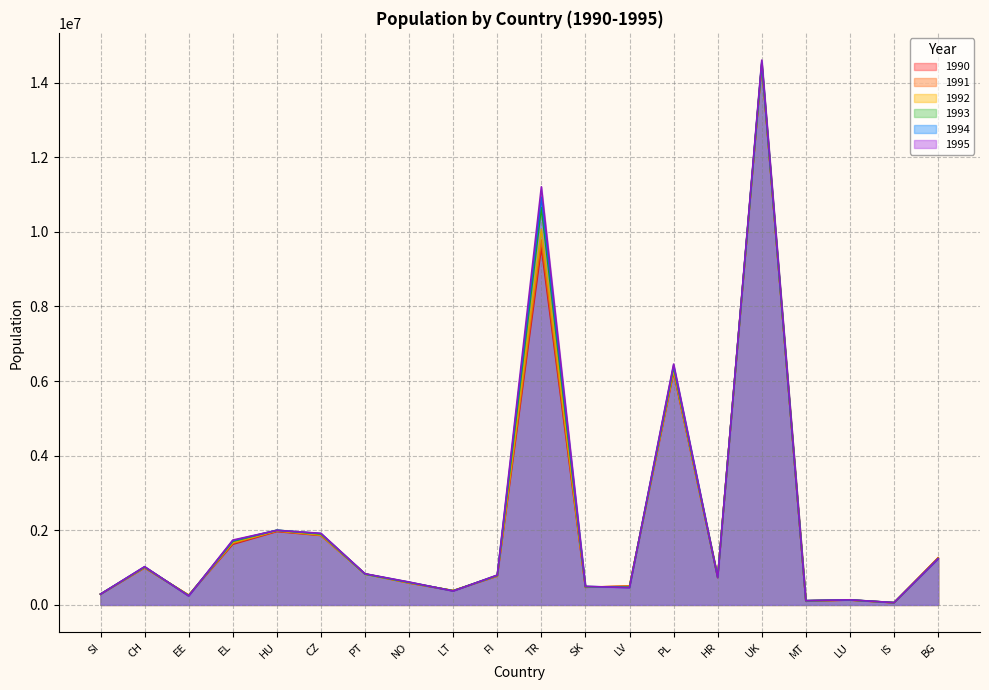

Is it true that 1994 equals 1722120 at EL?

True